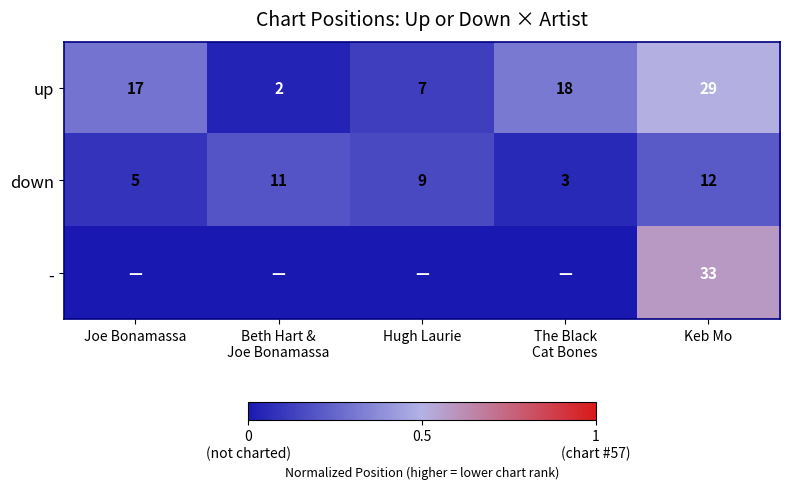

How many categories are shown in the chart?

5